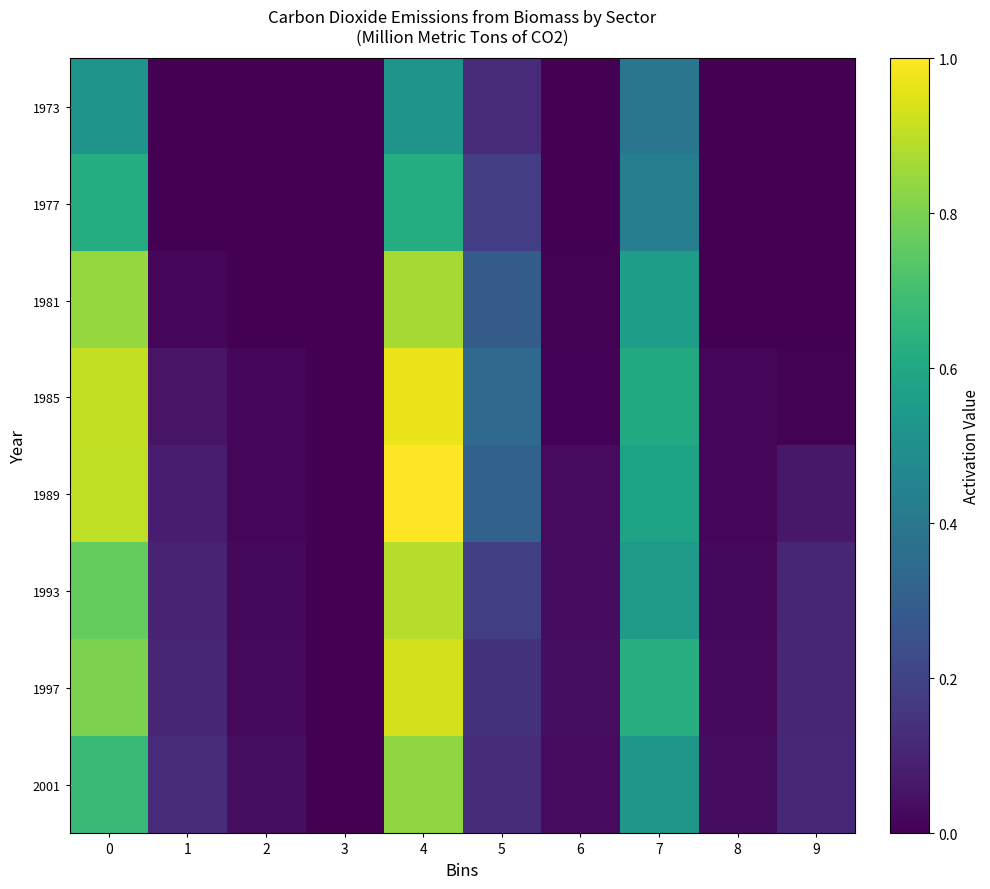

Which has a higher value, 9 or 7?

7